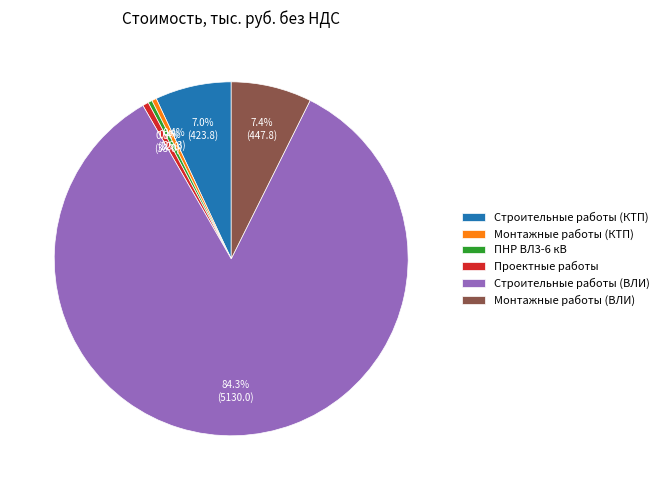

Which category has the biggest portion of the pie?

Строительные работы (ВЛИ)